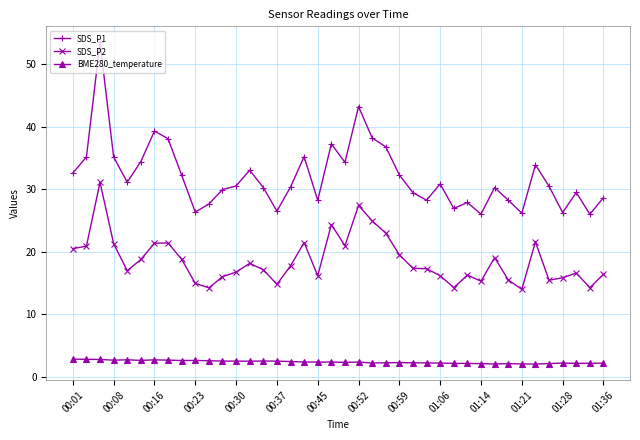

What is the value of the BME280_temperature point at the 4th from the left?

2.7